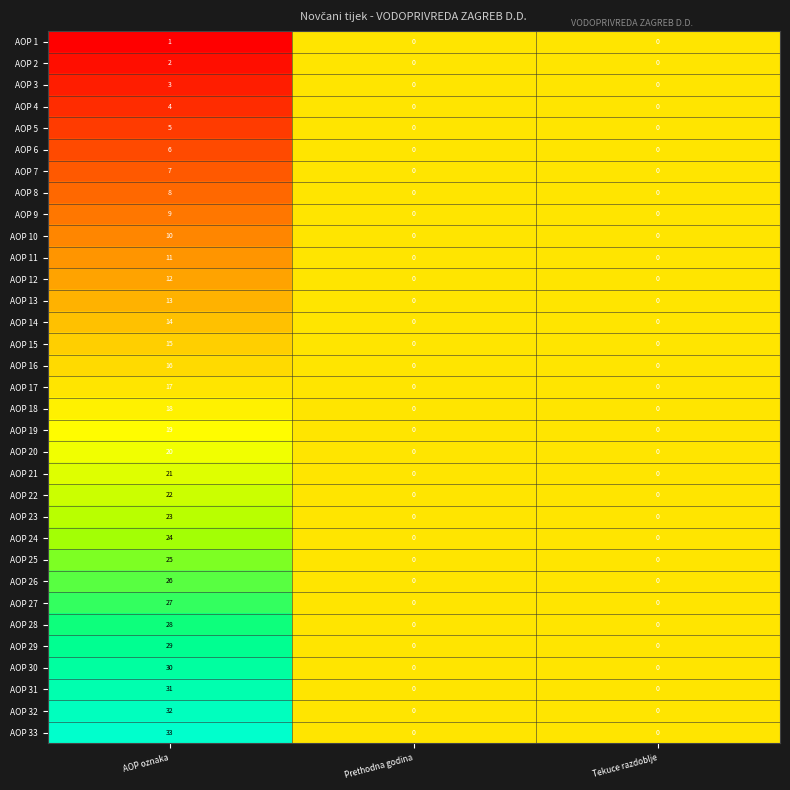

What is the difference between the maximum and minimum values in the AOP 12 series?

12